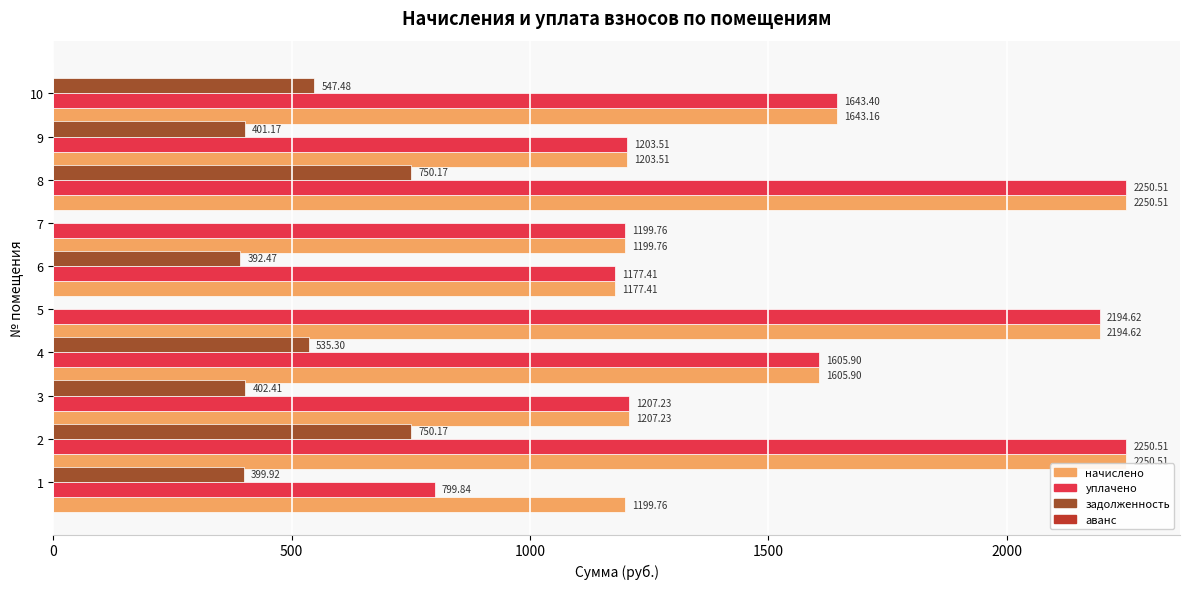

What is the sum of the задолженность values at 2 and 7?

750.2